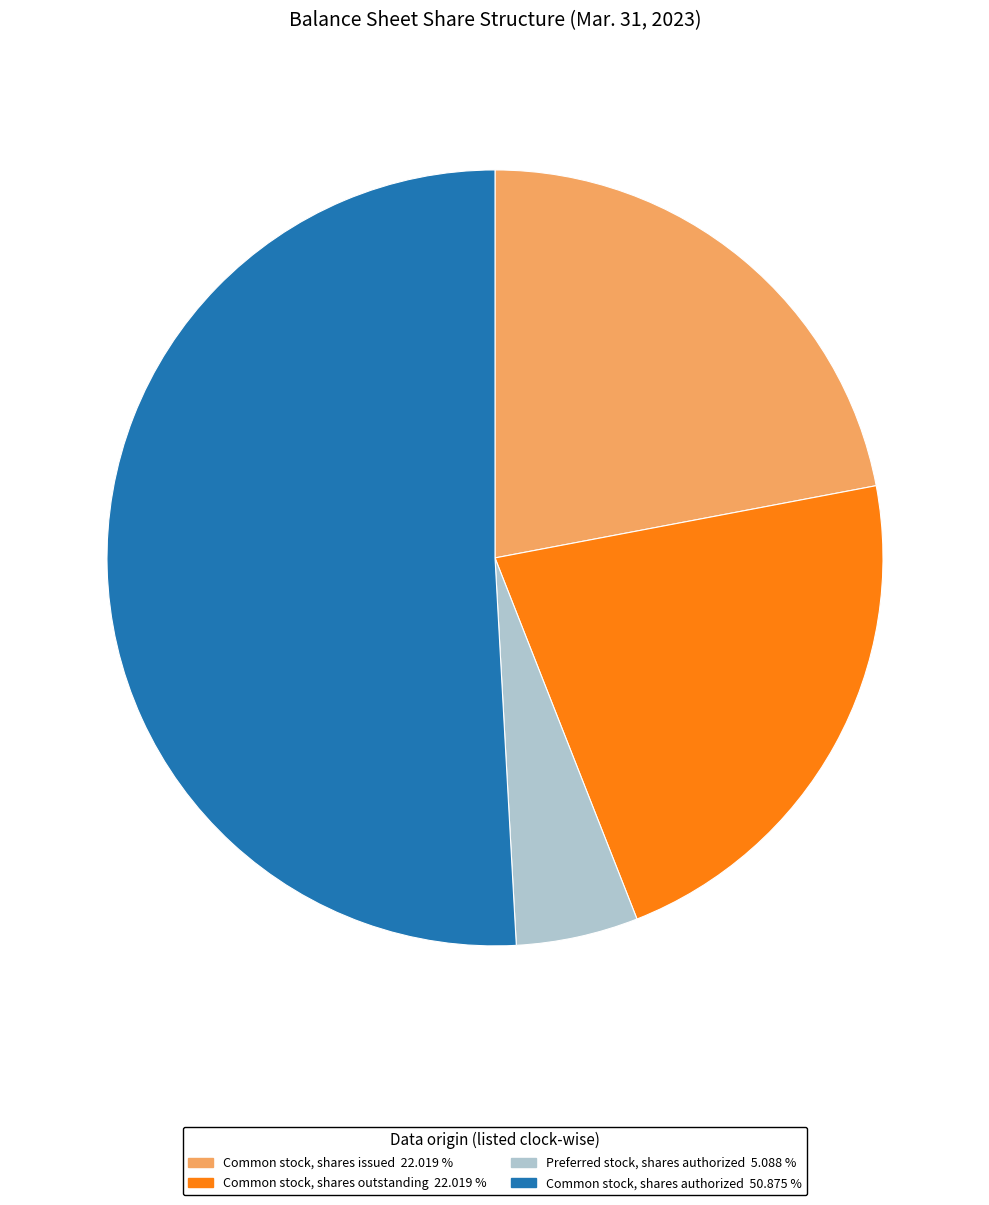

Approximately how many times larger is the value at Common stock, shares outstanding compared to Common stock, shares issued?

1.0